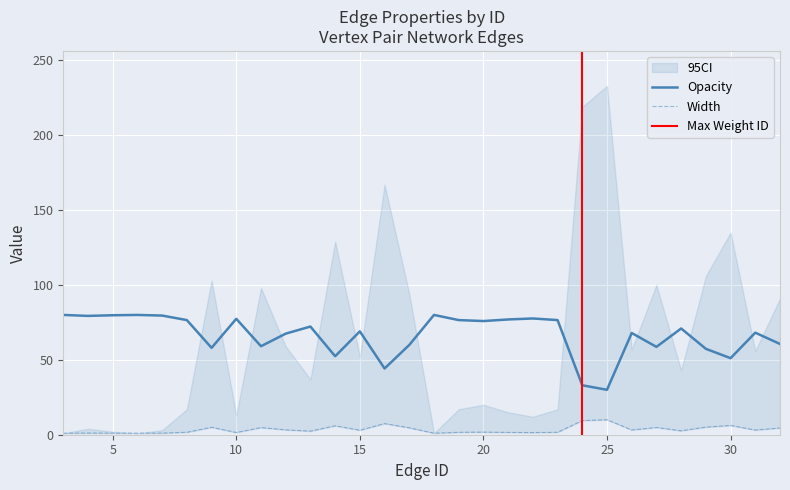

What is the highest value of the Opacity series?

80.0